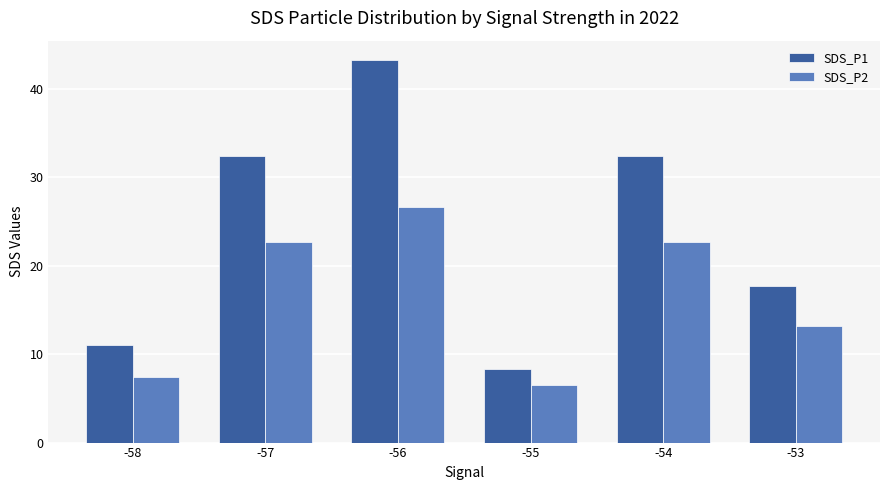

List the series in order of their peak value, lowest first.

SDS_P2, SDS_P1